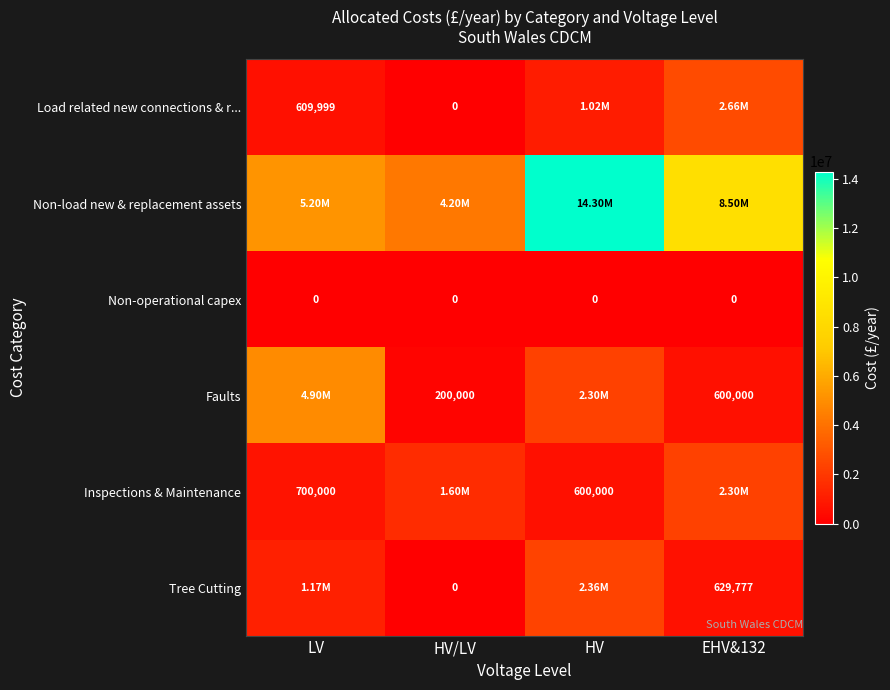

Is the value of Non-operational capex at HV greater than the value of Inspections & Maintenance at LV?

No